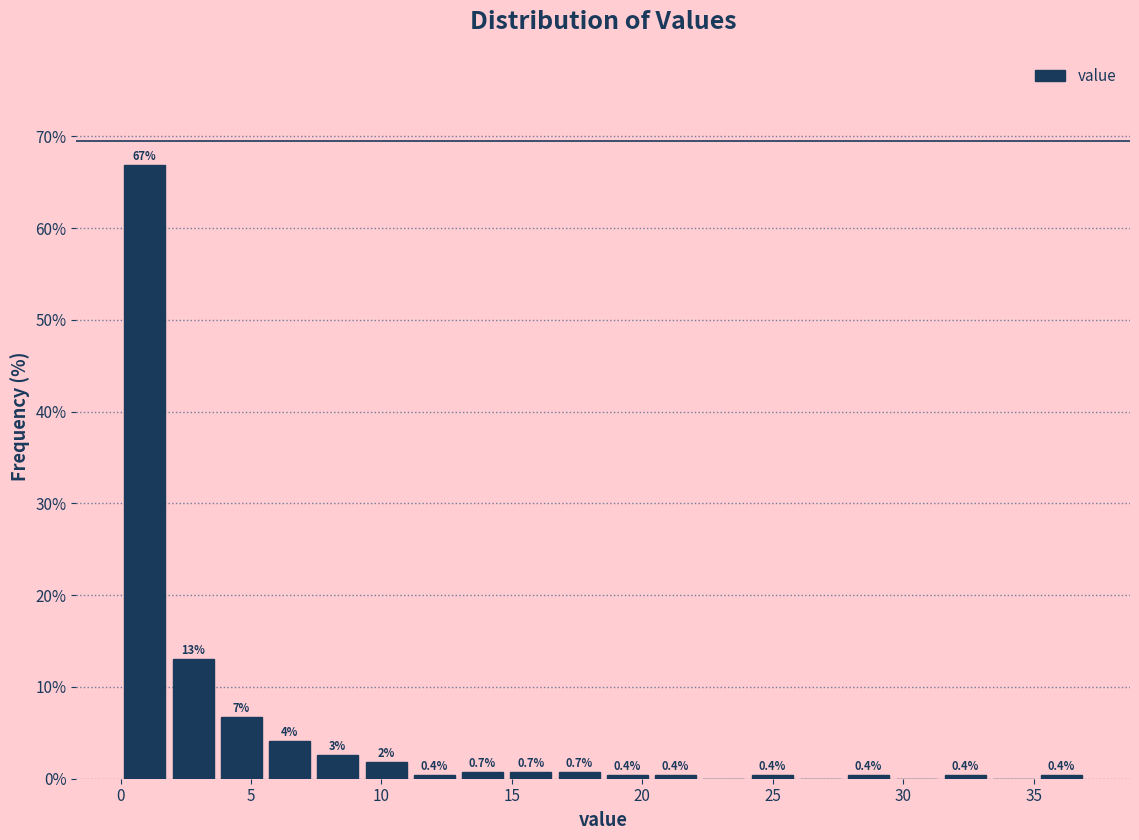

Around what value on the x-axis is the tallest bar? Give the approximate position of its centre, as read against the axis.

1.0